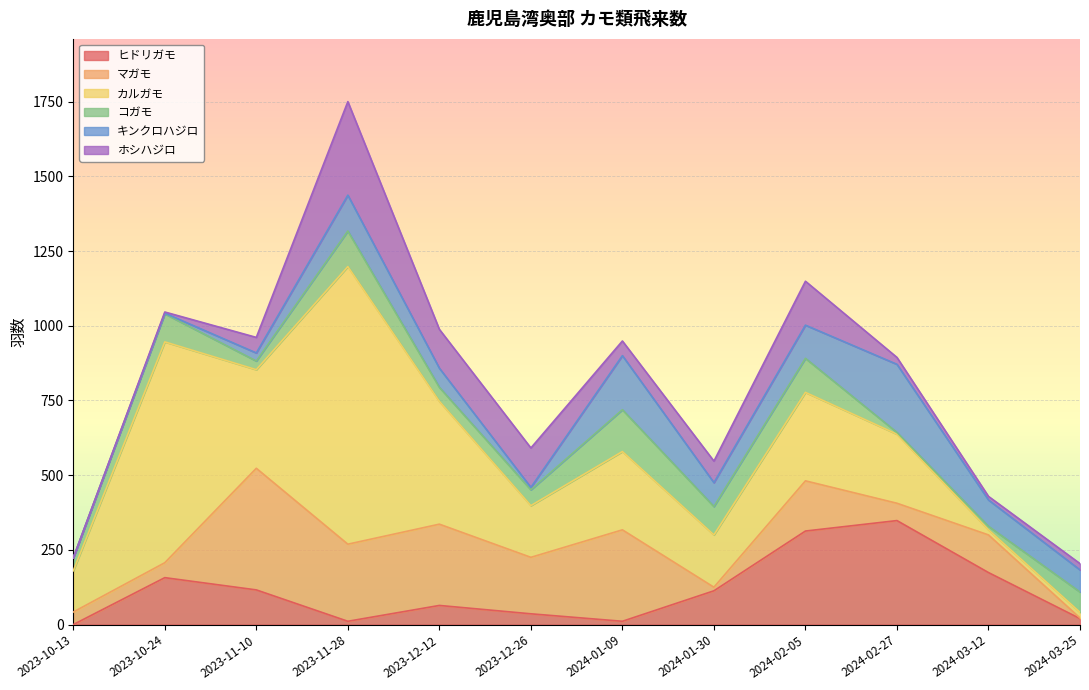

What is the maximum value shown in the chart?

929